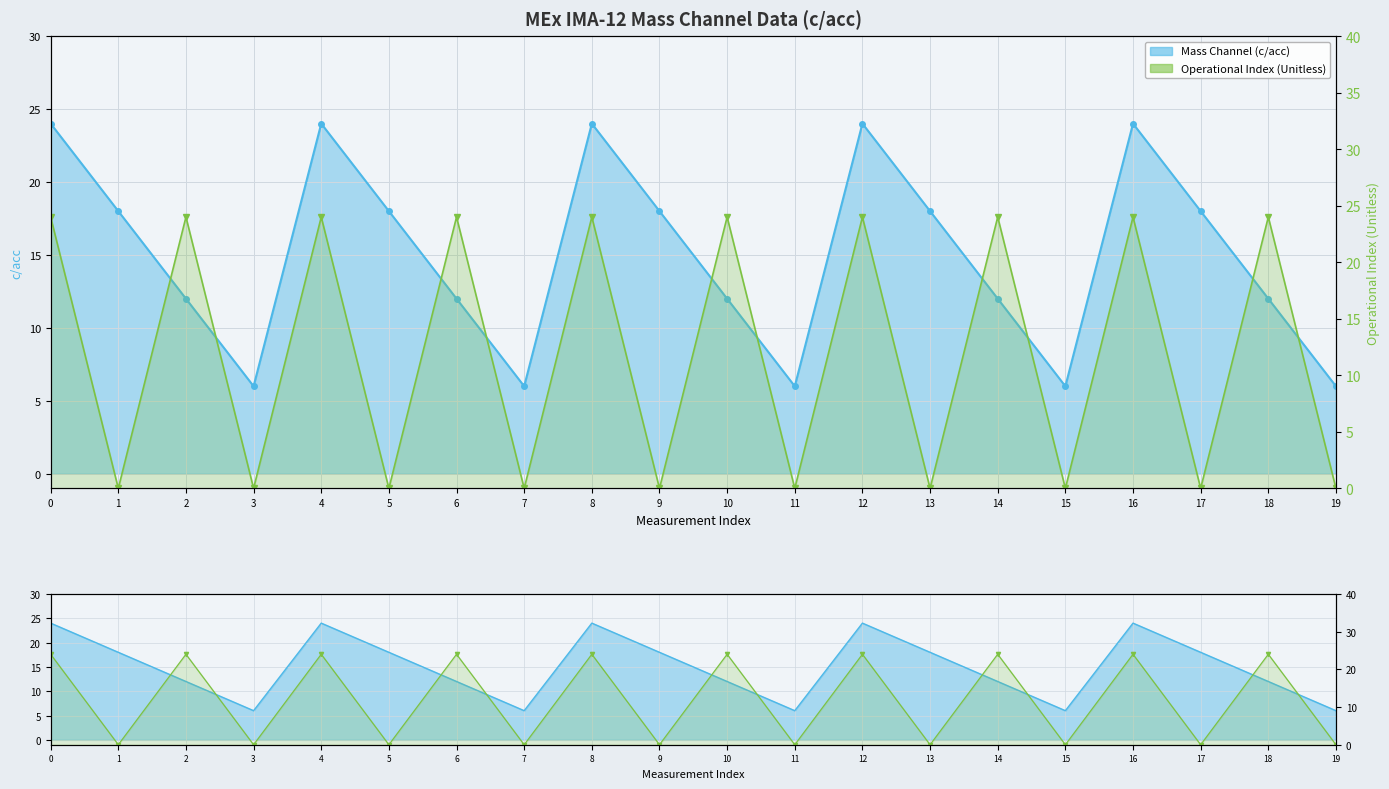

How many interior local valleys (lower than both neighbors) does the data have?

9